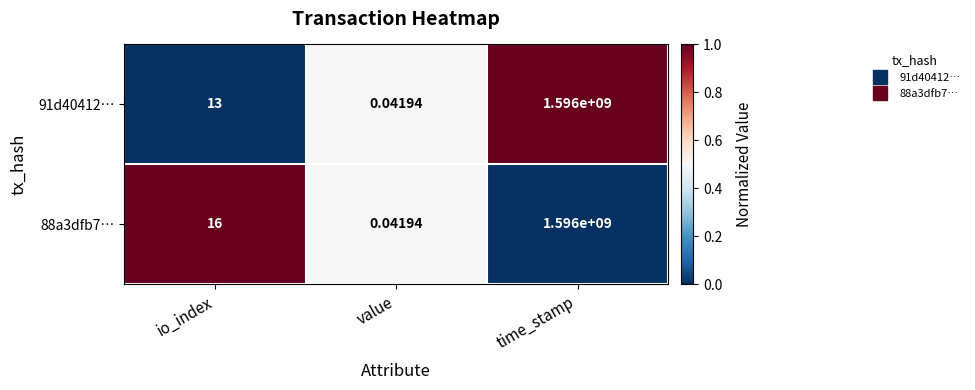

Which label corresponds to the largest value in the chart?

time_stamp